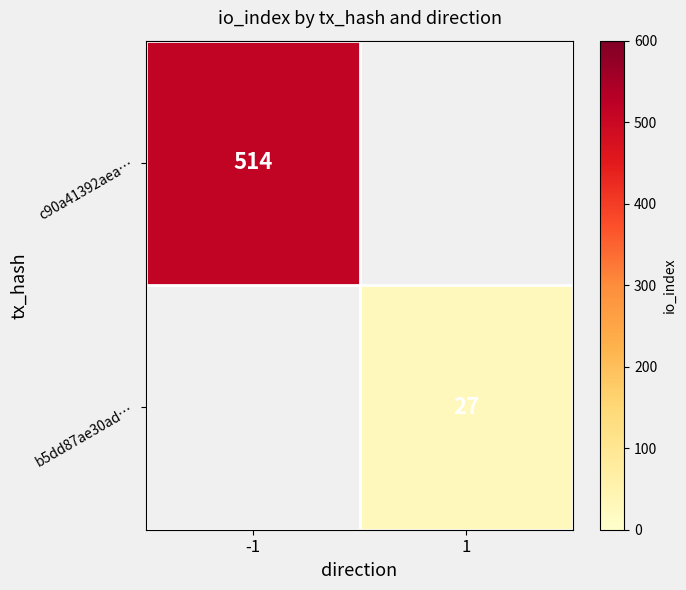

Is the value of c90a41392aea… at -1 greater than the value of b5dd87ae30ad… at 1?

Yes